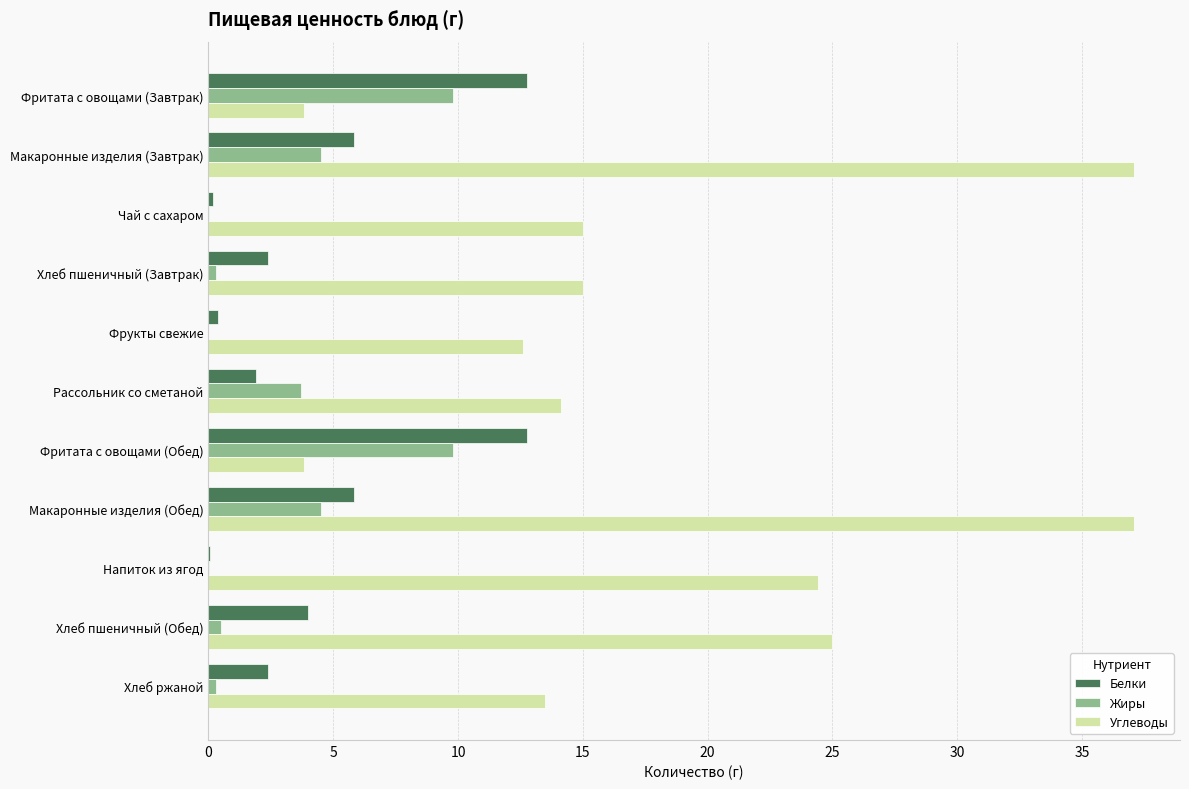

Which series has the largest total across all categories?

Углеводы